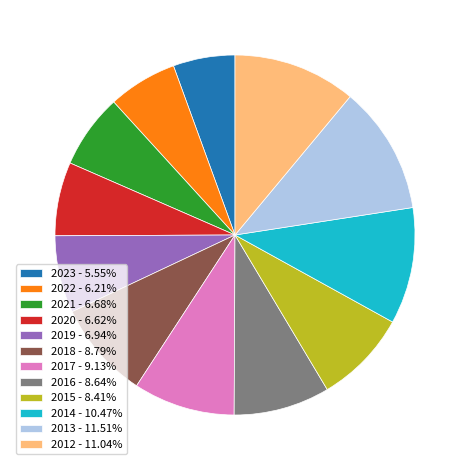

Does 2015 - 8.41% represent more than half of the total?

No